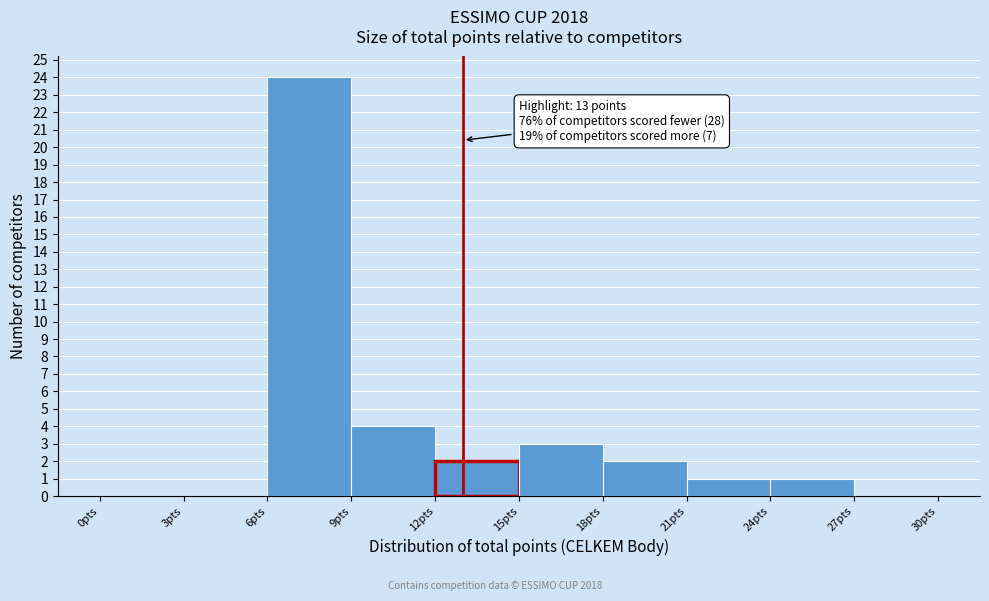

Which range on the x-axis has the tallest bar?

6 to 9